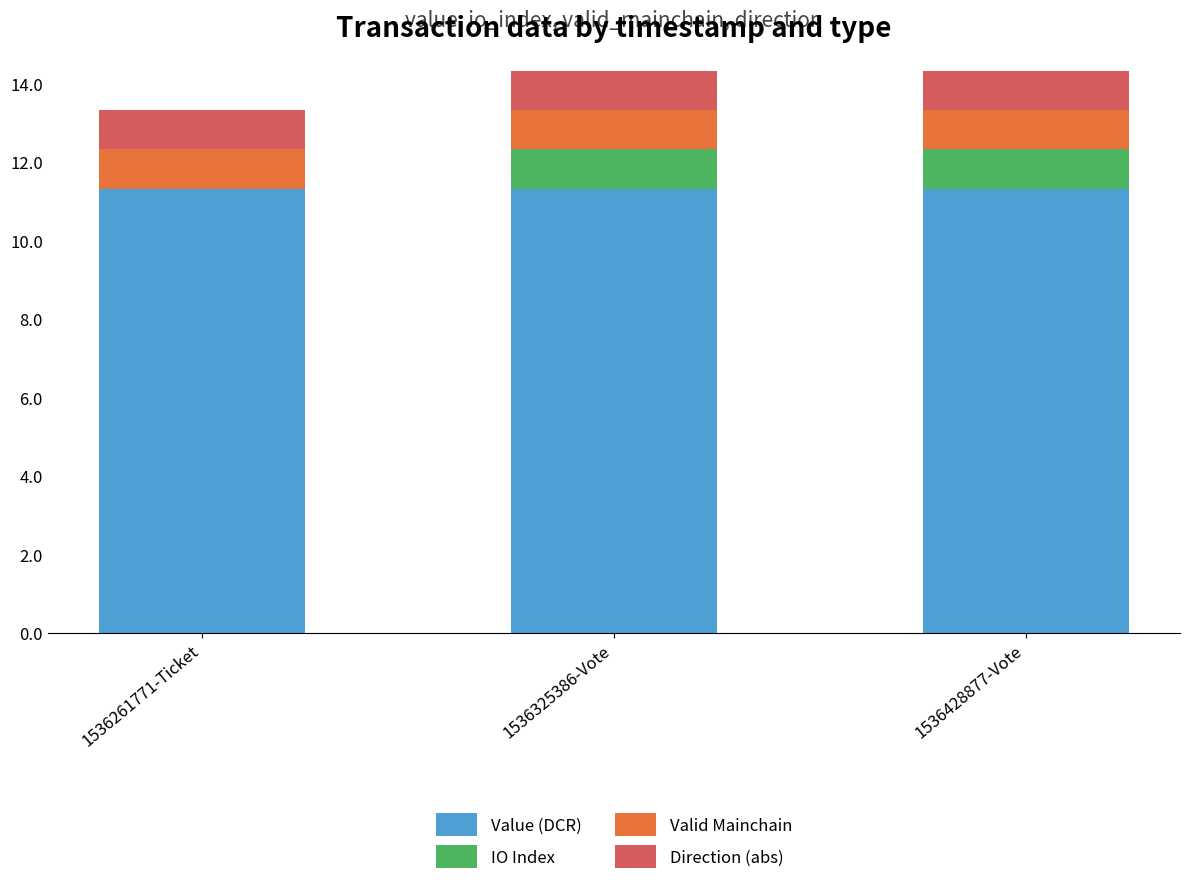

Reading left to right, transcribe the values for Value (DCR).

1536261771-Ticket=11.3	1536325386-Vote=11.3	1536428877-Vote=11.3